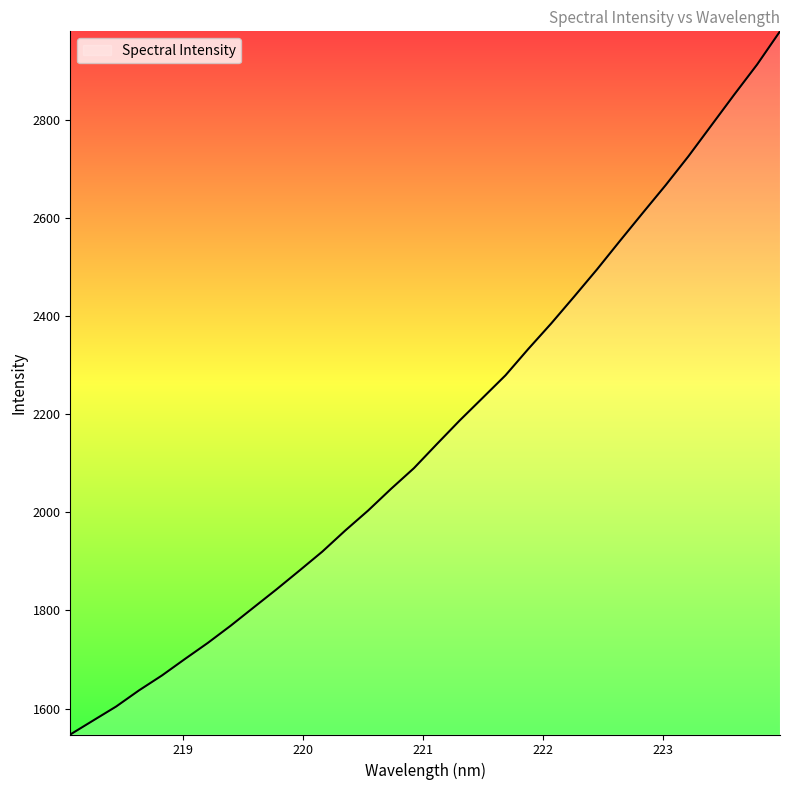

How many values are below 2139?

16